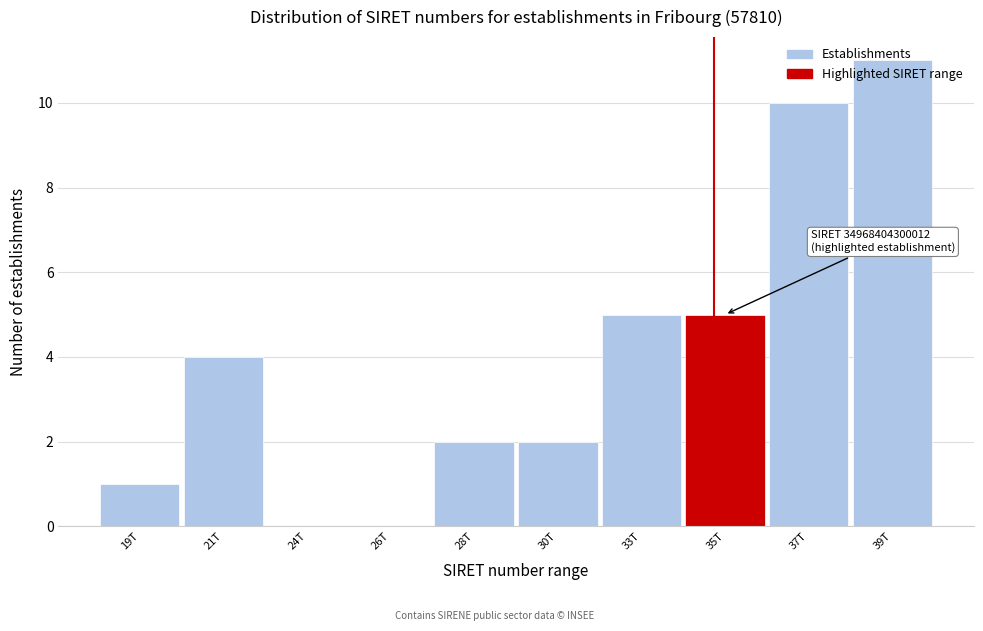

True or false: the data shows 11 at 39T.

True